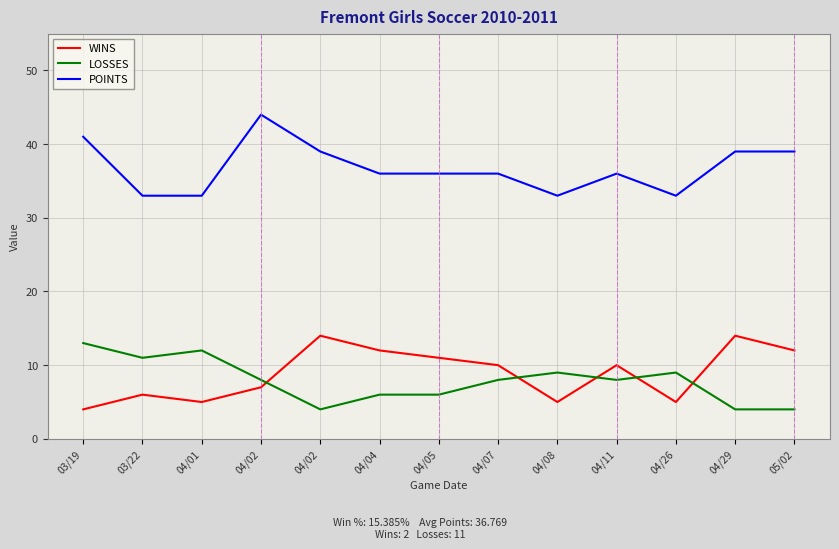

Is this an area chart (filled region under the line)?

No